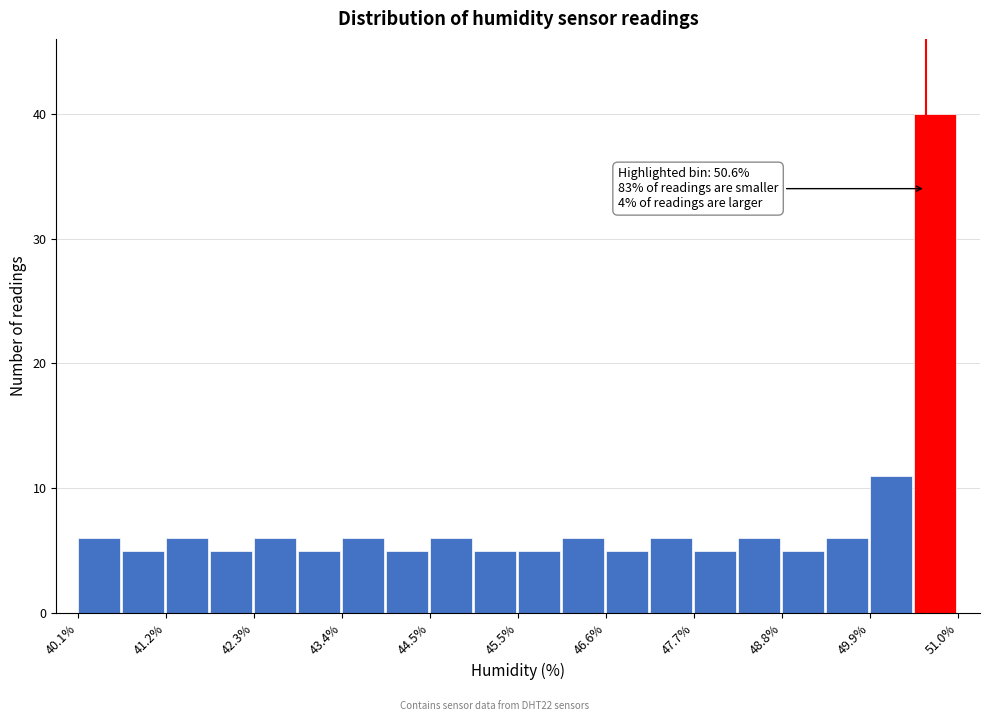

Around what value on the x-axis is the tallest bar? Give the approximate position of its centre, as read against the axis.

50.8